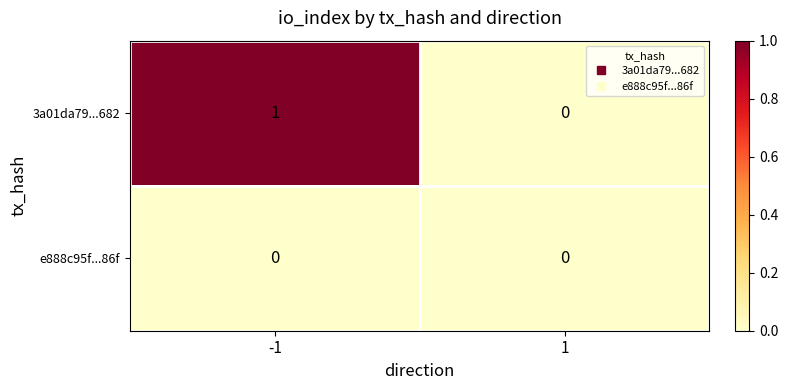

Rank the series by their average value, from lowest to highest.

e888c95f...86f, 3a01da79...682